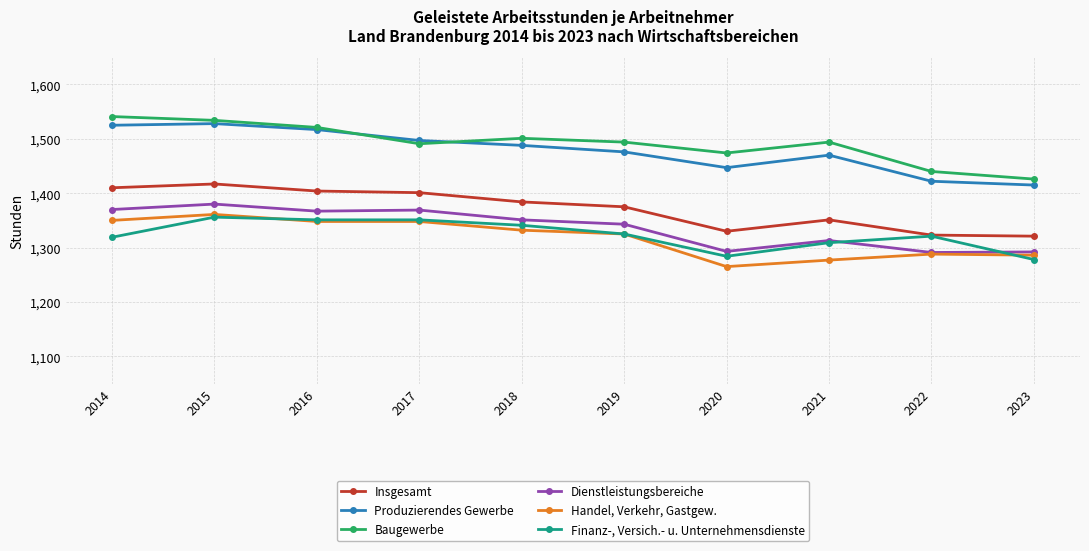

What are all the series names shown in the legend?

Insgesamt, Produzierendes Gewerbe, Baugewerbe, Dienstleistungsbereiche, Handel, Verkehr, Gastgew., Finanz-, Versich.- u. Unternehmensdienste